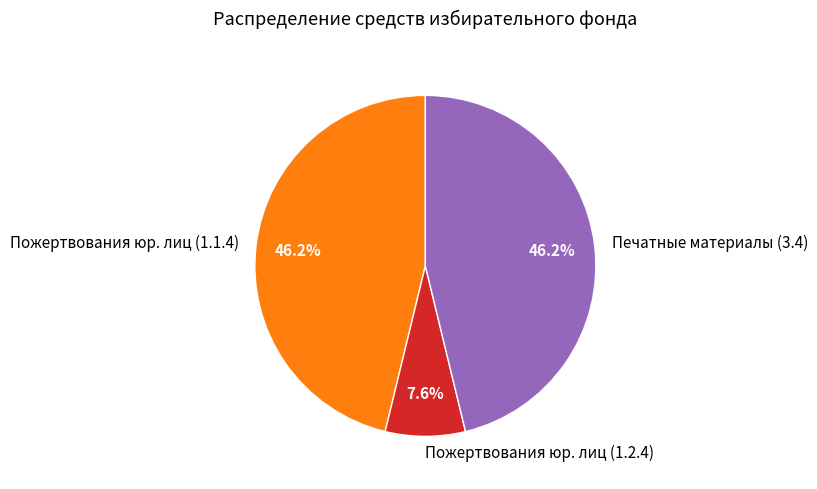

Is there a majority slice in this chart?

No